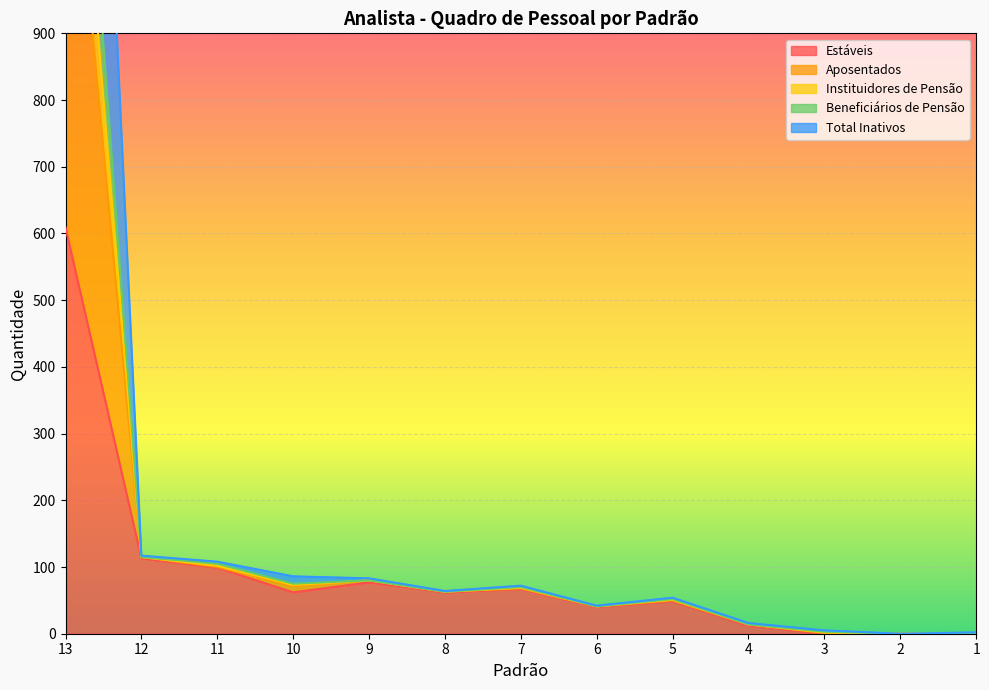

Count the number of data series in this chart.

5